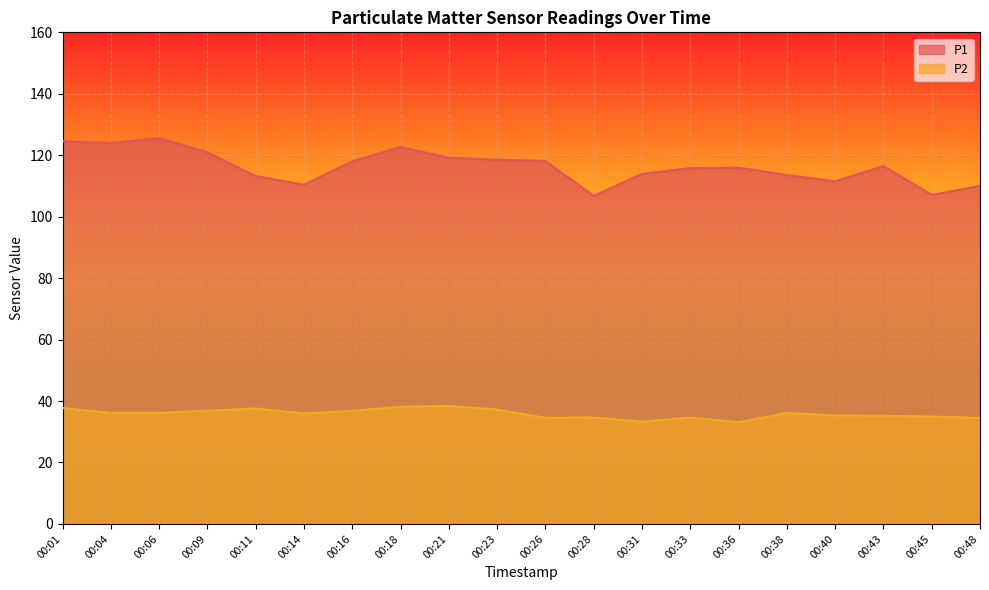

How many values in the P2 series exceed 36?

10